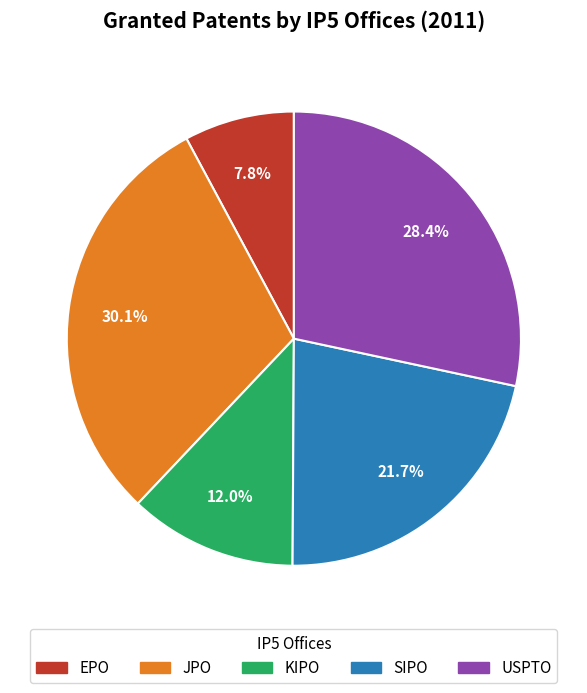

What percentage is the KIPO slice, to the nearest percent?

12%